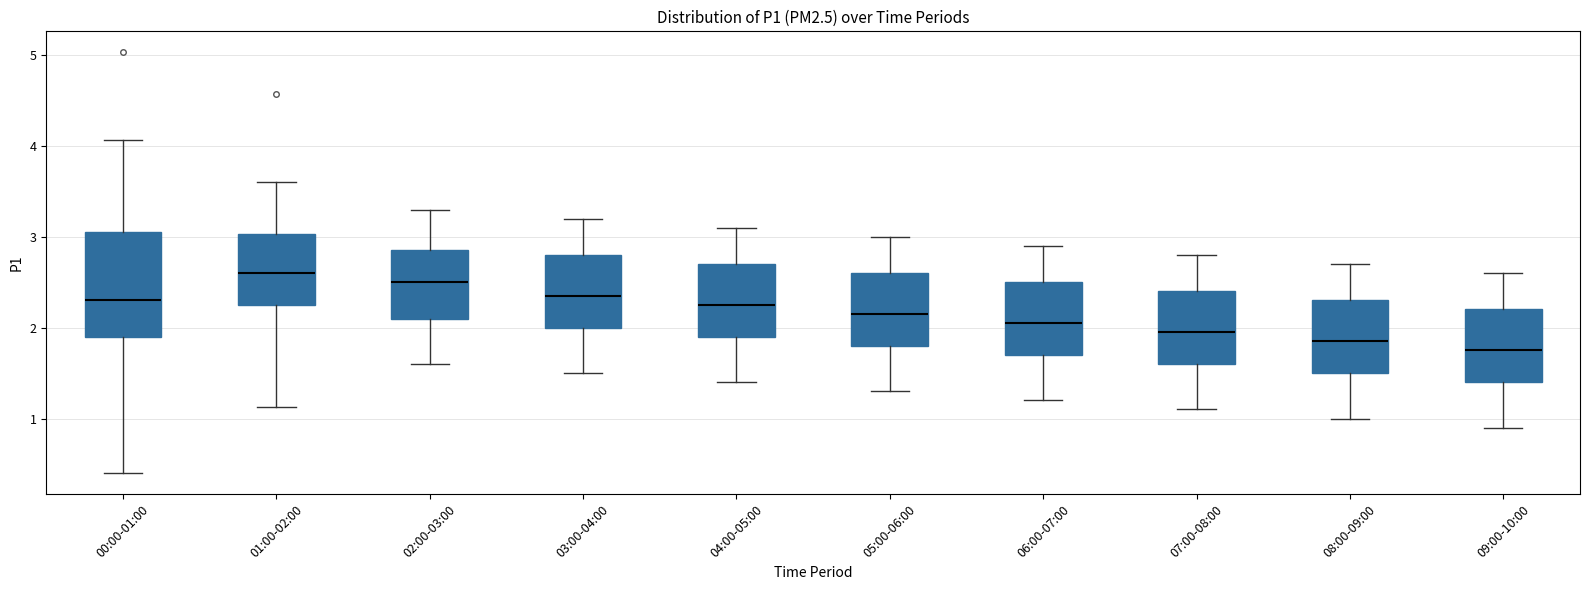

Reading left to right, transcribe this box plot: for each box, give where its median line is, the range the box spans, and where its two whiskers end, as read against the y-axis. The values are not printed on the chart, so give them approximately, as read against the axis.

00:00-01:00: median 2.3, box 1.9 to 3.1, whiskers 0.4 to 4.1
01:00-02:00: median 2.6, box 2.3 to 3.0, whiskers 1.1 to 3.6
02:00-03:00: median 2.5, box 2.1 to 2.9, whiskers 1.6 to 3.3
03:00-04:00: median 2.4, box 2.0 to 2.8, whiskers 1.5 to 3.2
04:00-05:00: median 2.3, box 1.9 to 2.7, whiskers 1.4 to 3.1
05:00-06:00: median 2.2, box 1.8 to 2.6, whiskers 1.3 to 3.0
06:00-07:00: median 2.1, box 1.7 to 2.5, whiskers 1.2 to 2.9
07:00-08:00: median 2.0, box 1.6 to 2.4, whiskers 1.1 to 2.8
08:00-09:00: median 1.9, box 1.5 to 2.3, whiskers 1.0 to 2.7
09:00-10:00: median 1.8, box 1.4 to 2.2, whiskers 0.9 to 2.6